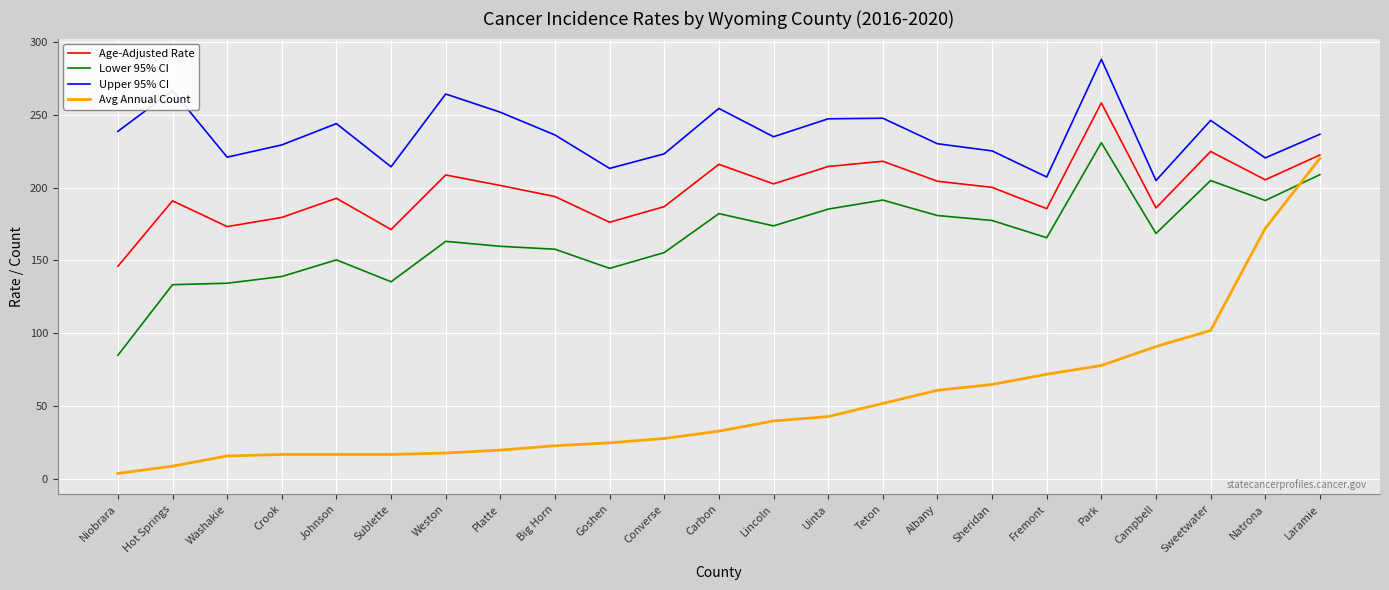

What is the spread (max minus min) of values at Crook?

212.2